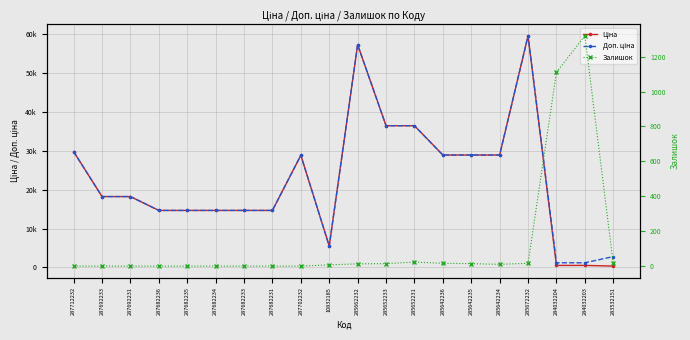

At which category does Залишок reach its first local peak?

285652231